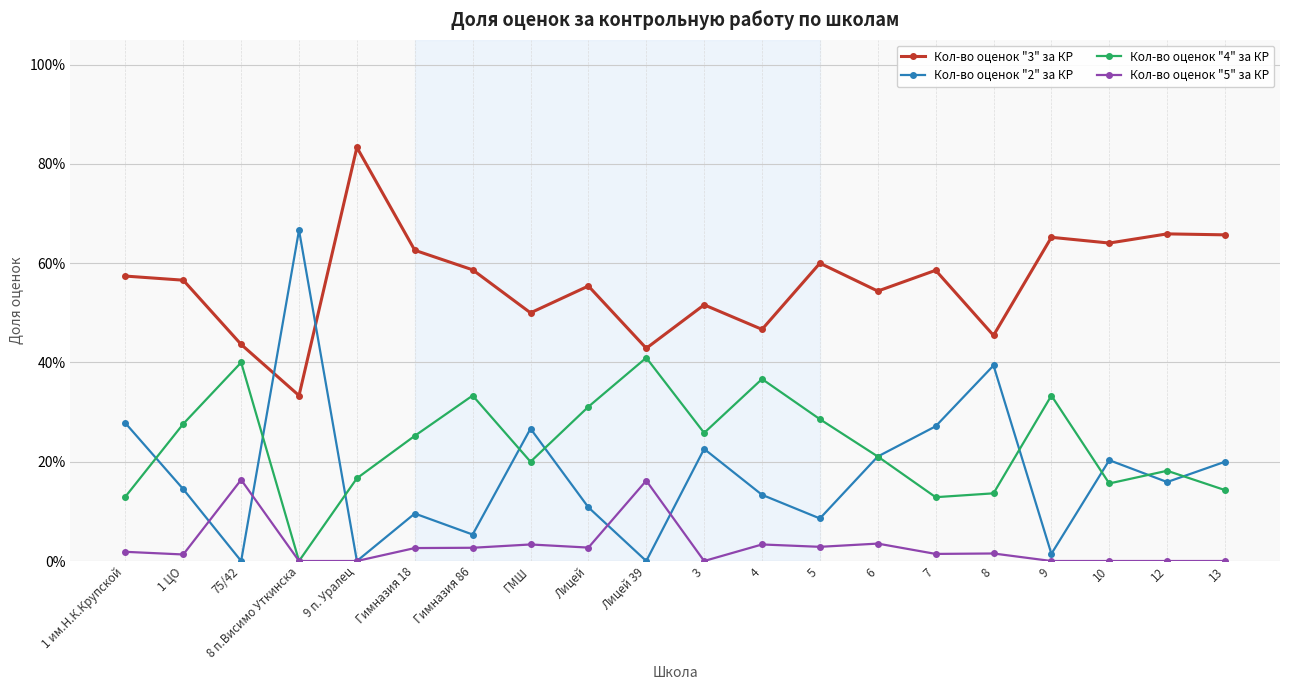

Is this an area chart (filled region under the line)?

No